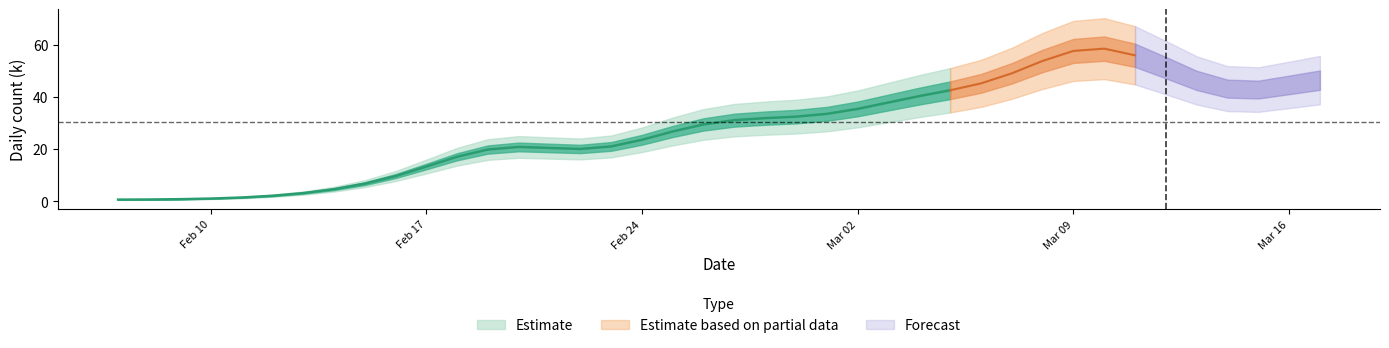

Is this an area chart (filled region under the line)?

No